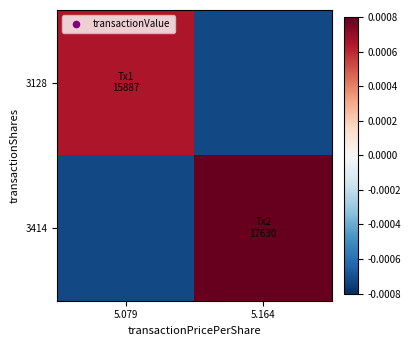

At which category does the chart reach its minimum across all series?

5.164